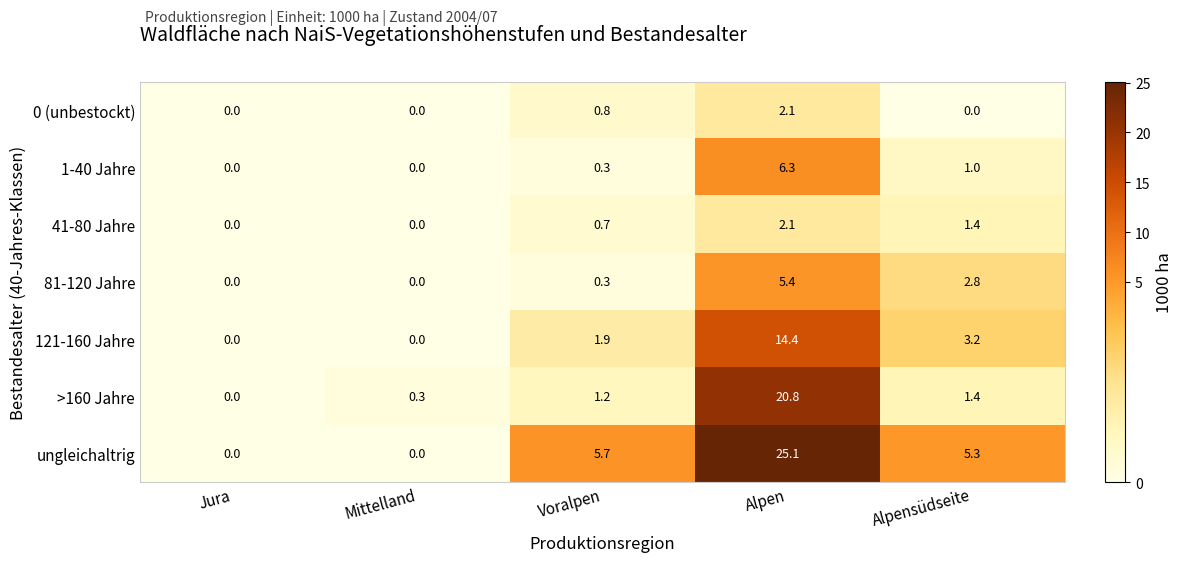

What is the approximate value of ungleichaltrig at Voralpen?

5.7